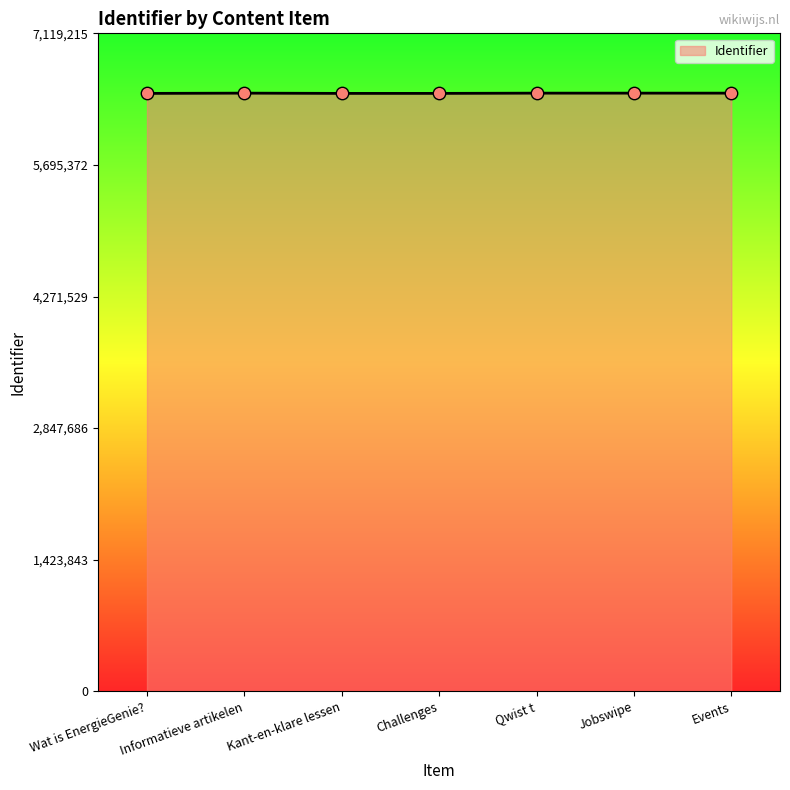

Approximately how many times larger is the value at Informatieve artikelen compared to Kant-en-klare lessen?

1.0